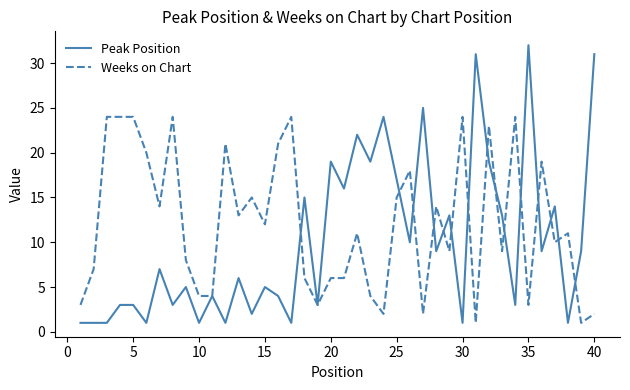

List the series in order of their peak value, lowest first.

Weeks on Chart, Peak Position